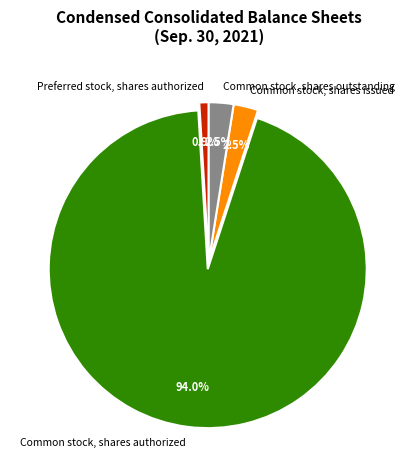

To the nearest percent, what is the difference between the Common stock, shares authorized and Preferred stock, shares authorized slice percentages?

93%